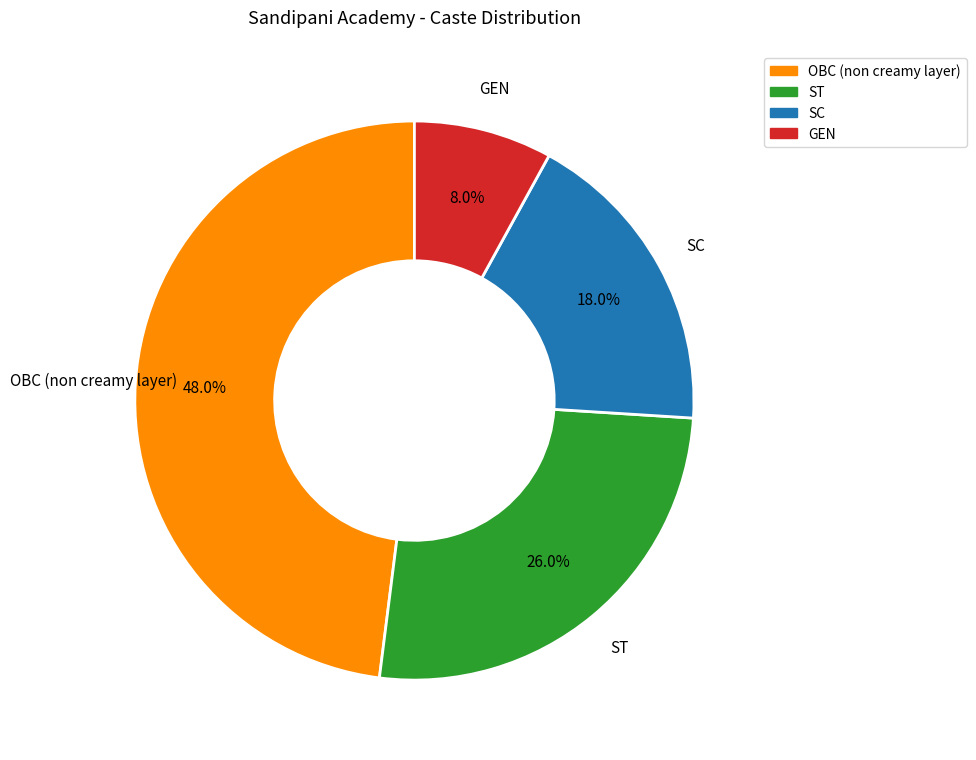

Do ST and OBC (non creamy layer) together represent more than half of the pie?

Yes